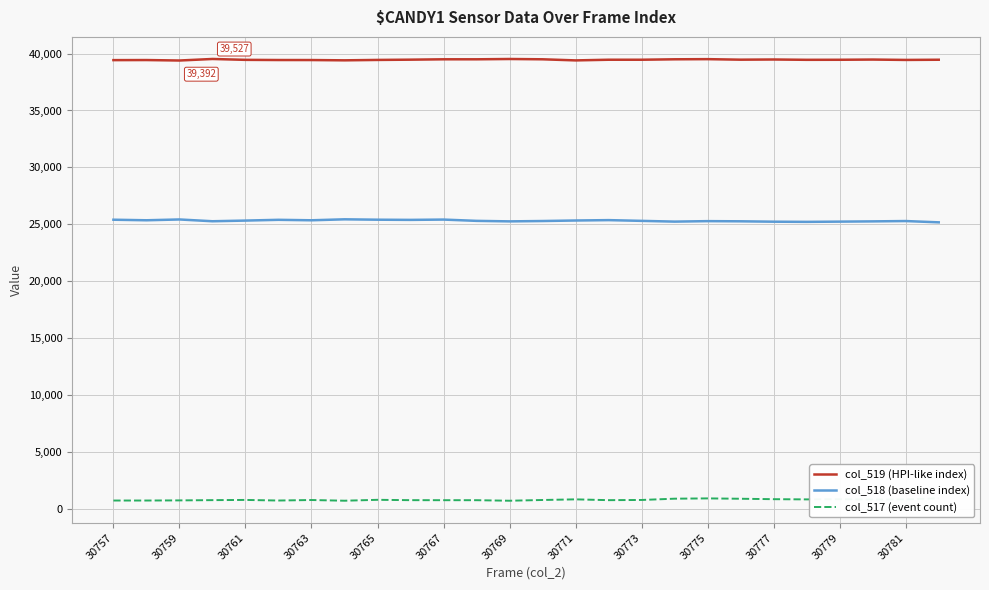

Reading left to right, what are all the values shown in this chart?

col_519 (HPI-like index): 39426	39433	39392	39527	39450	39435	39433	39408	39443	39466	39499	39498	39525	39499	39402	39460	39460	39499	39512	39465	39481	39453	39457	39476	39443	39460
col_518 (baseline index): 25397	25348	25419	25262	25321	25388	25347	25432	25398	25382	25409	25296	25251	25282	25328	25361	25296	25230	25272	25257	25223	25208	25229	25251	25280	25166
col_517 (event count): 712	712	724	746	764	712	757	695	774	744	741	741	694	759	815	744	761	874	899	868	830	812	826	805	812	909